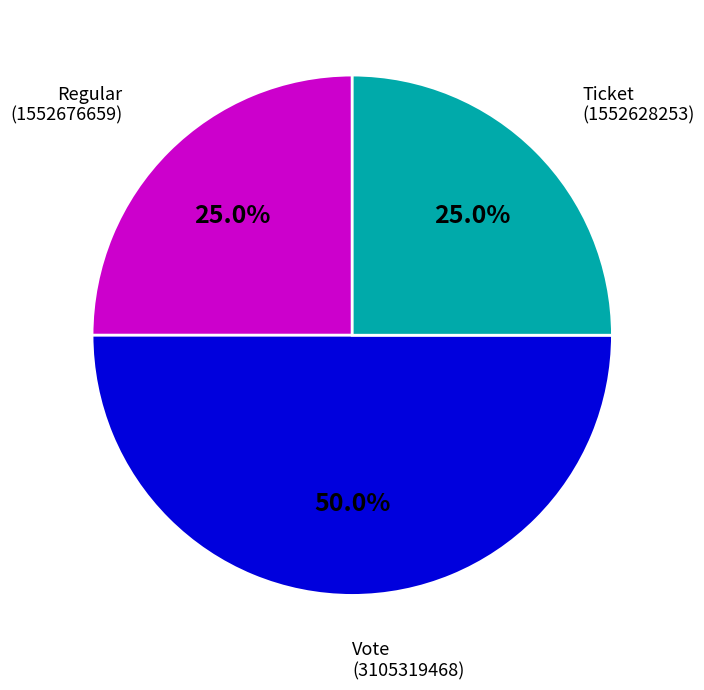

How many slices are in this pie chart?

3